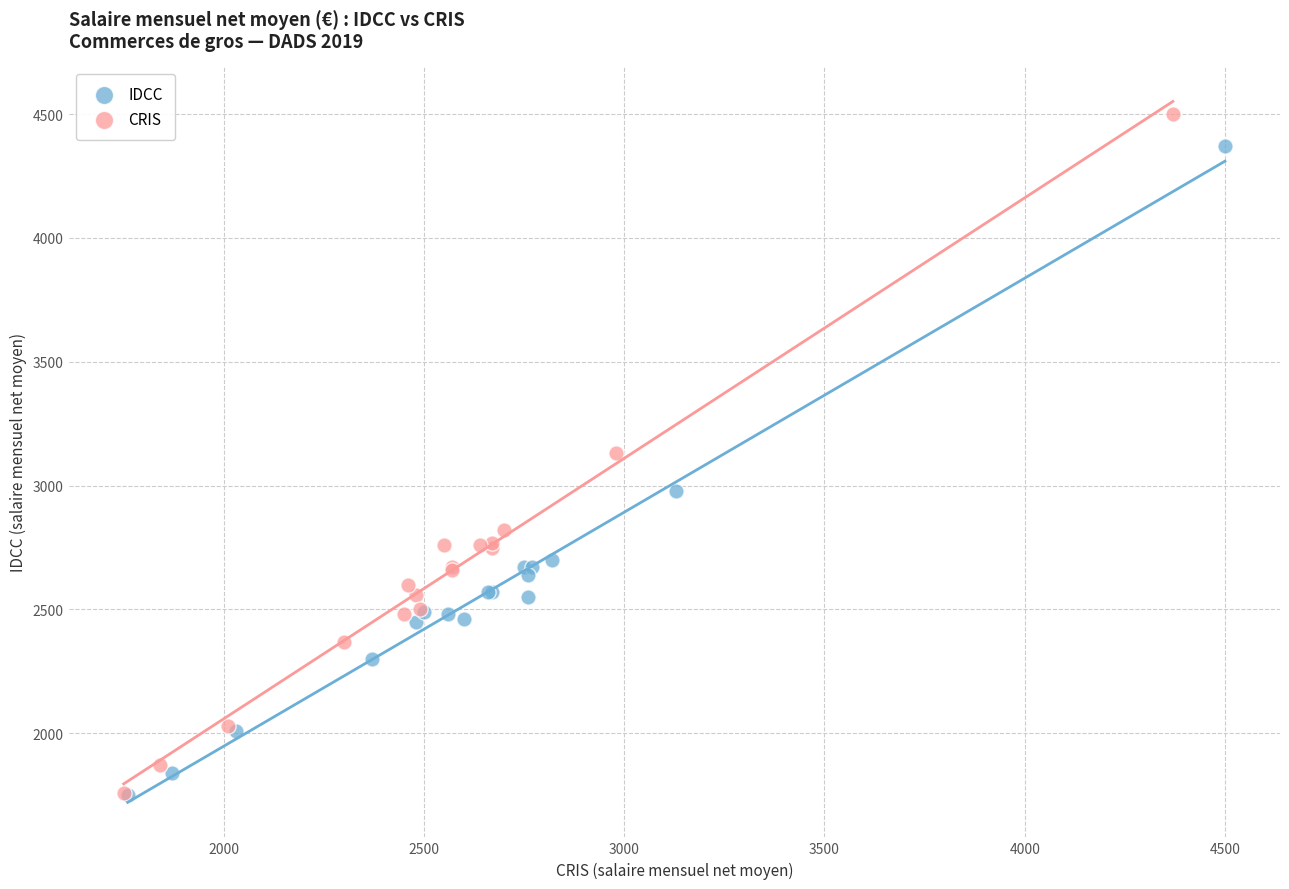

Which series has the widest spread of Y values?

CRIS